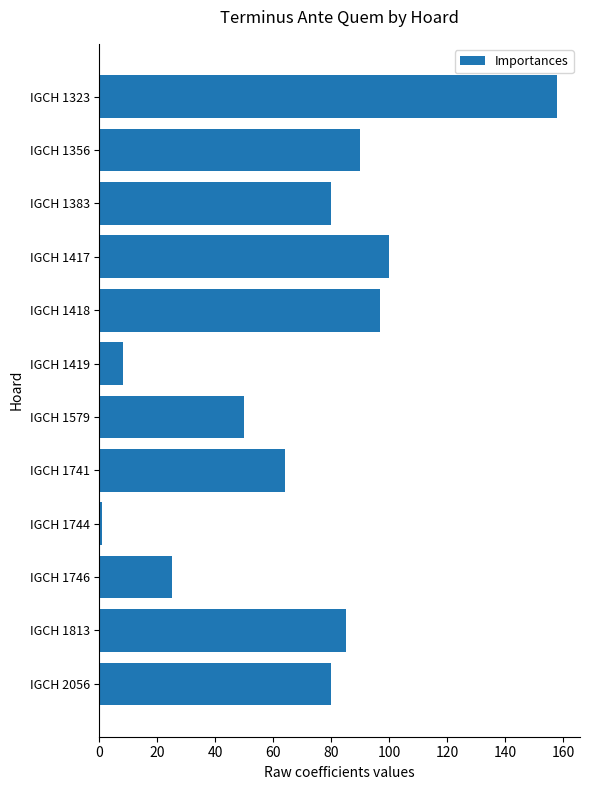

Does the chart contain stacked bars?

No